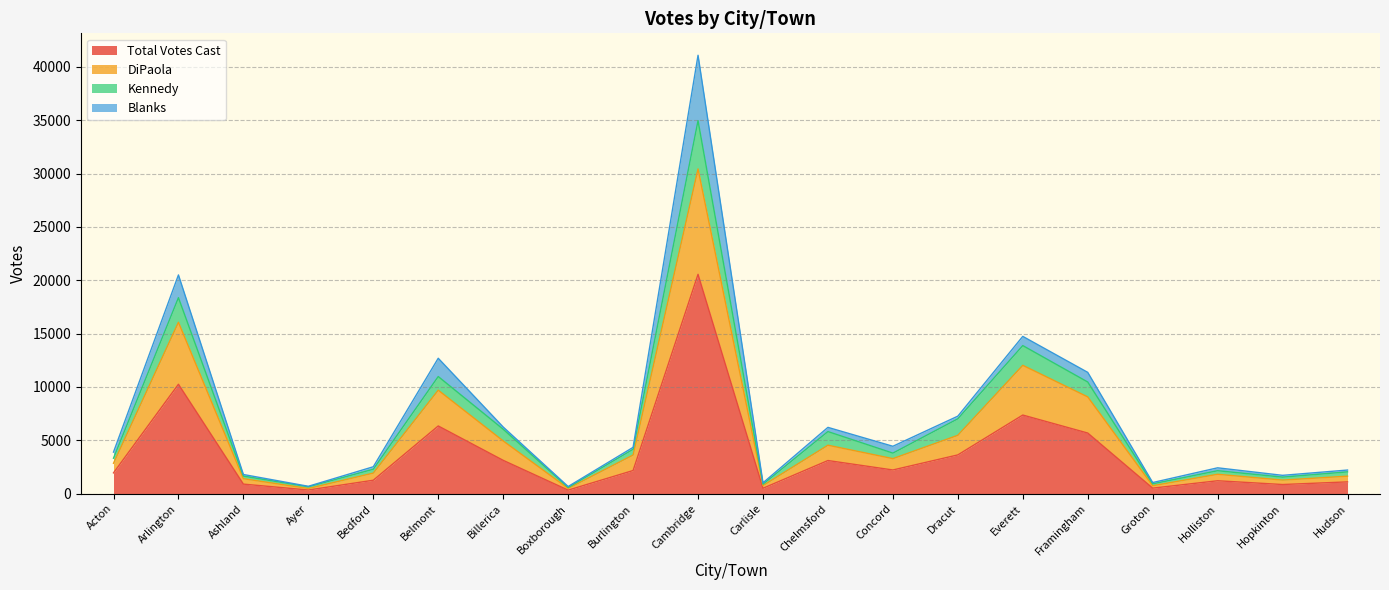

True or false: DiPaola has a value of 1645 at Hudson.

True